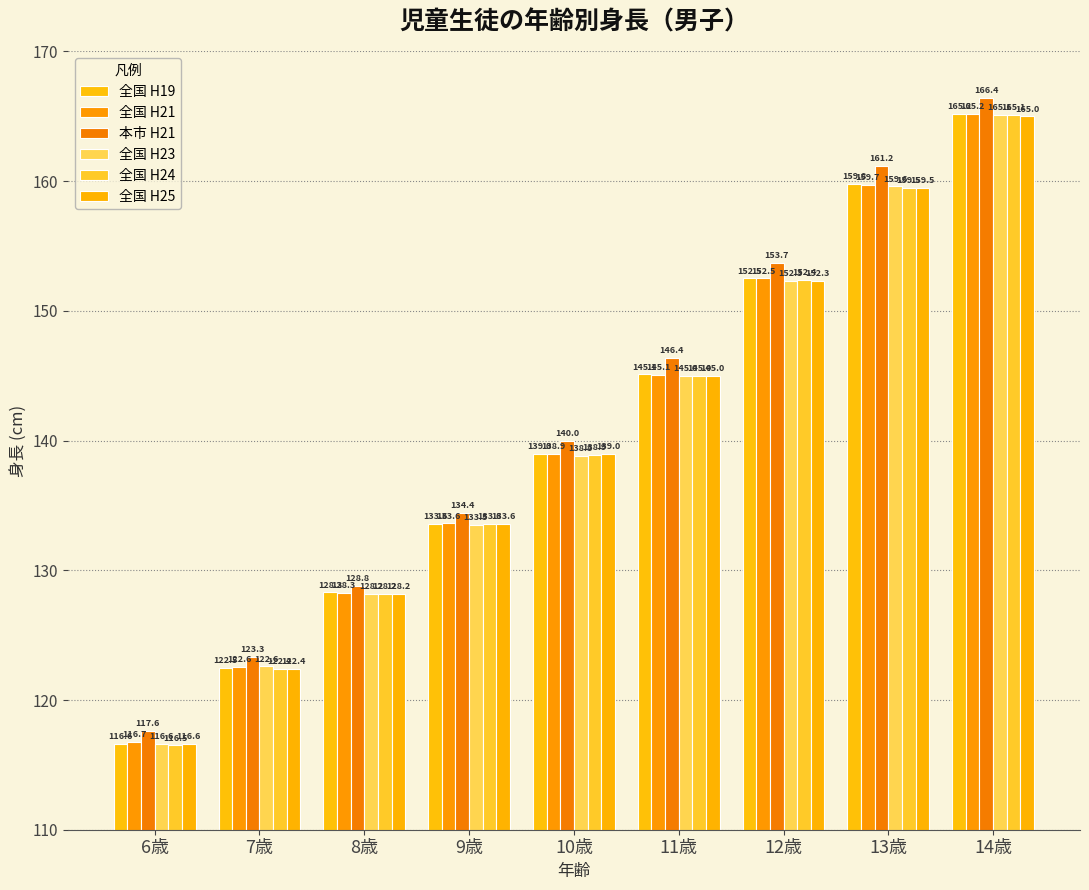

What is the smallest value displayed?

116.5